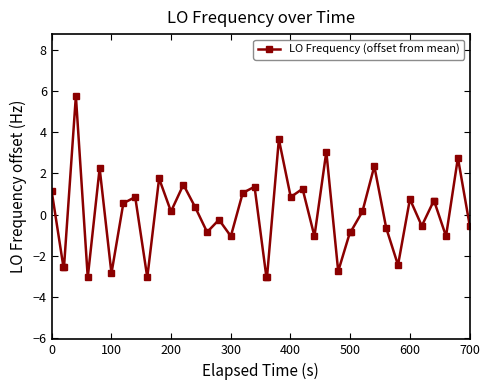

What is the smallest value displayed?

-3.0